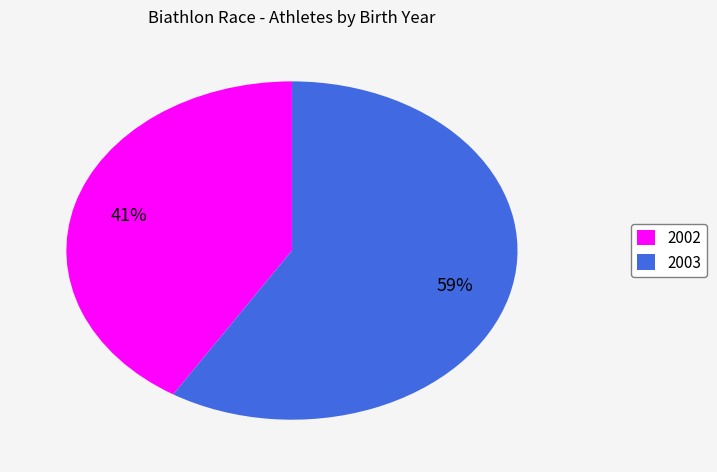

Approximately how many times larger is the value at 2002 compared to 2003?

0.7